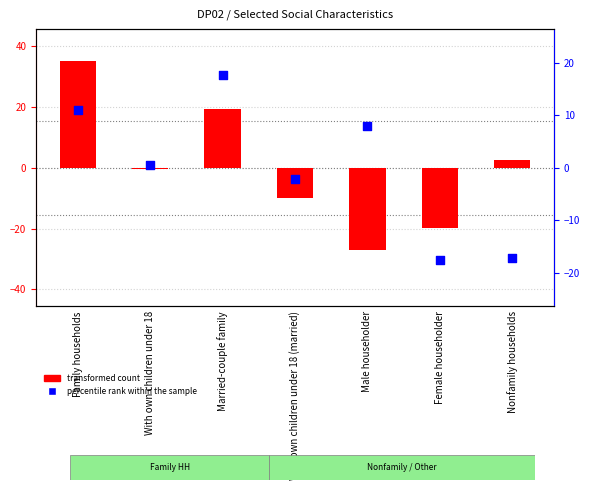

Which series has the largest total across all categories?

percentile rank within the sample